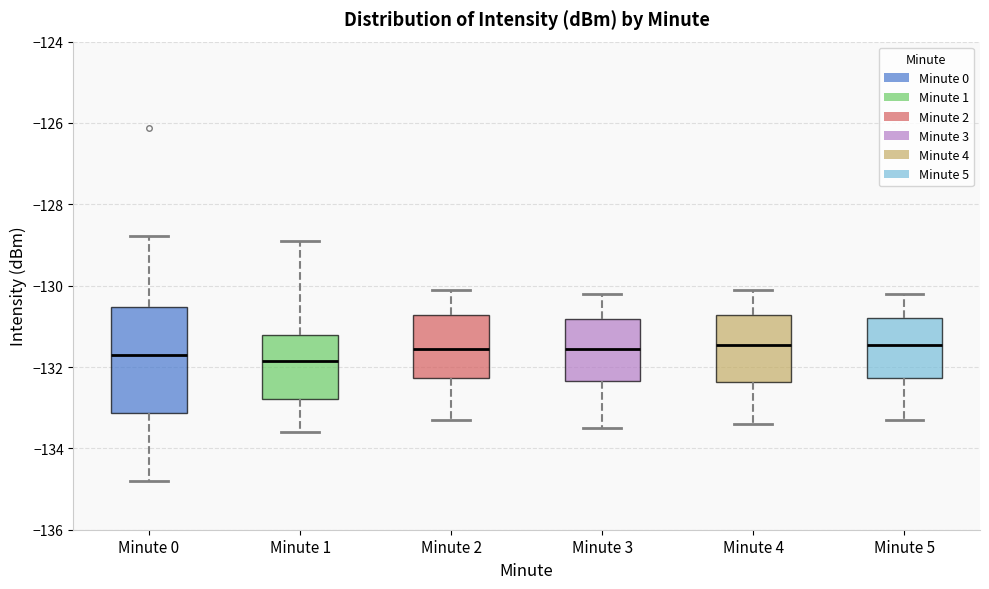

Where does the lower whisker of the box for Minute 2 end on the y-axis? The values are not printed on the chart, so give them approximately, as read against the axis.

-133.2